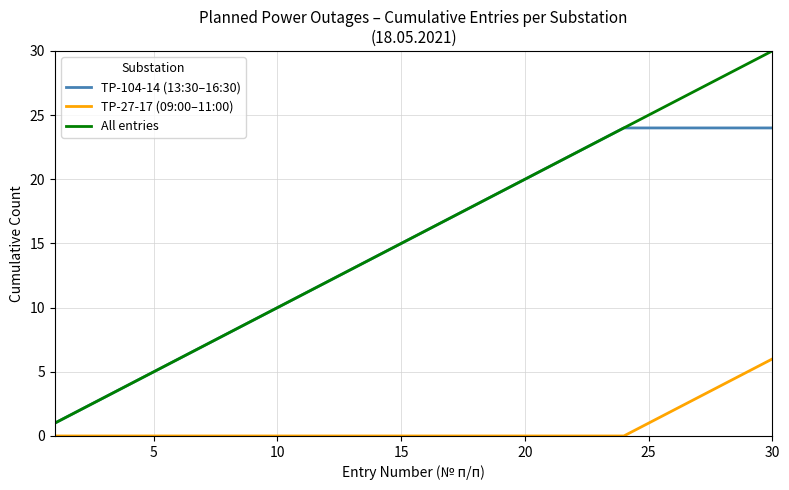

What are all the series names shown in the legend?

TP-104-14 (13:30–16:30), TP-27-17 (09:00–11:00), All entries